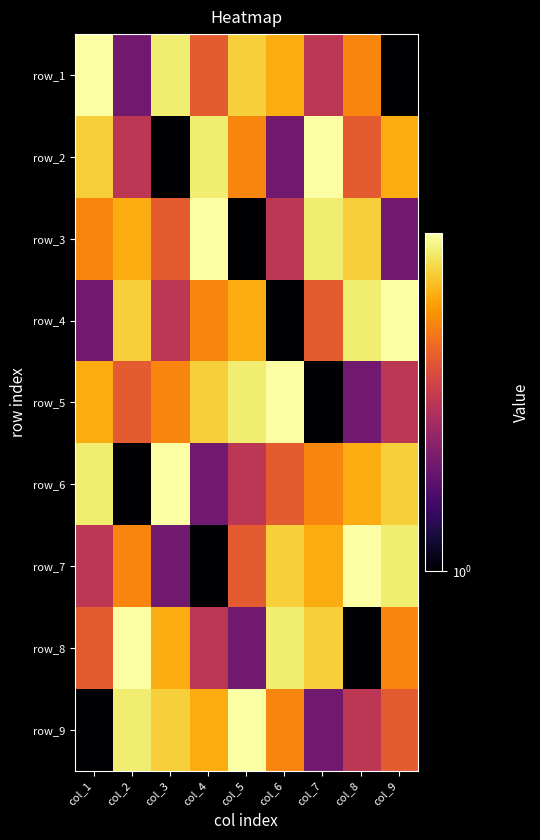

What is the difference between the maximum and second lowest values in the row_4 series?

7